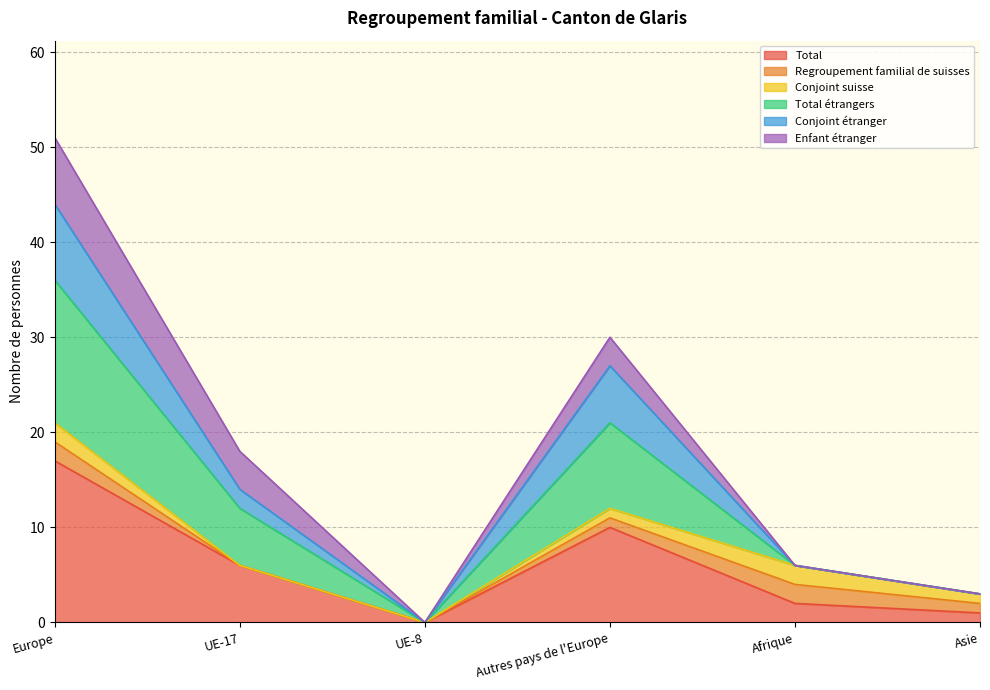

How many interior local peaks does the Total series have?

1